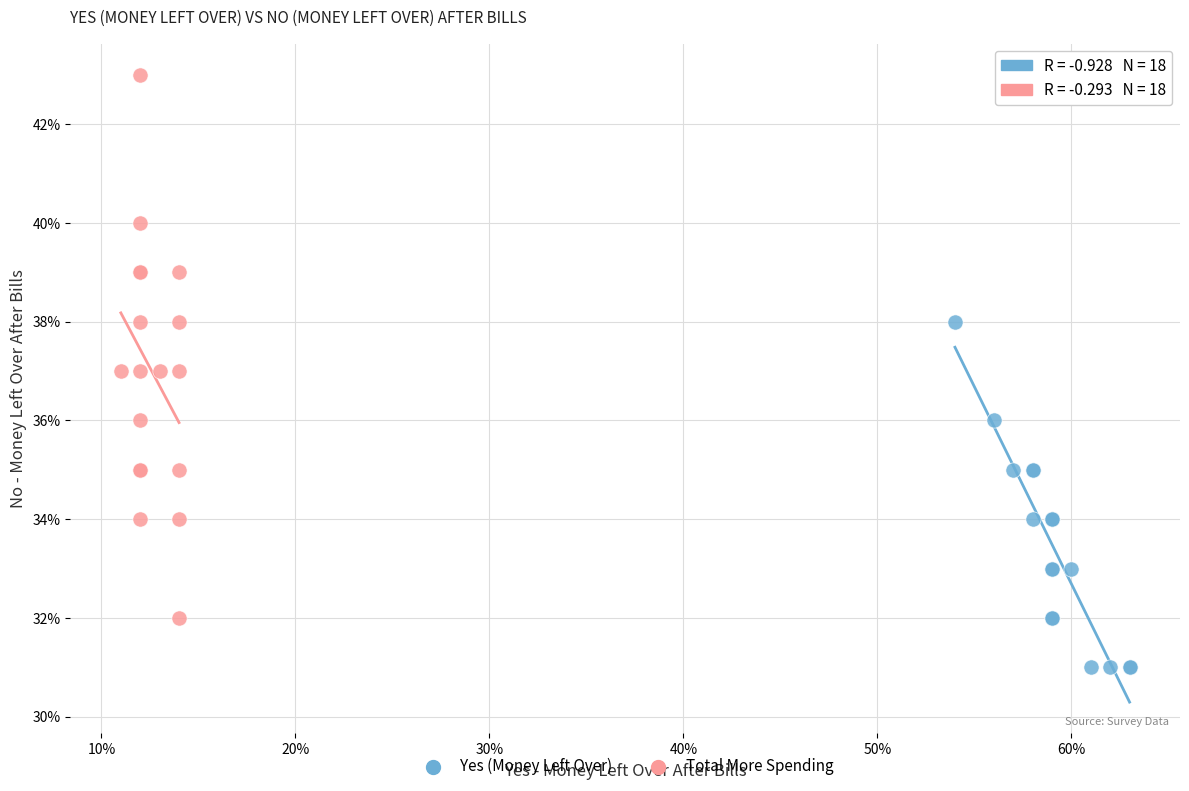

What are all the series names shown in the legend?

Yes (Money Left Over), Total More Spending